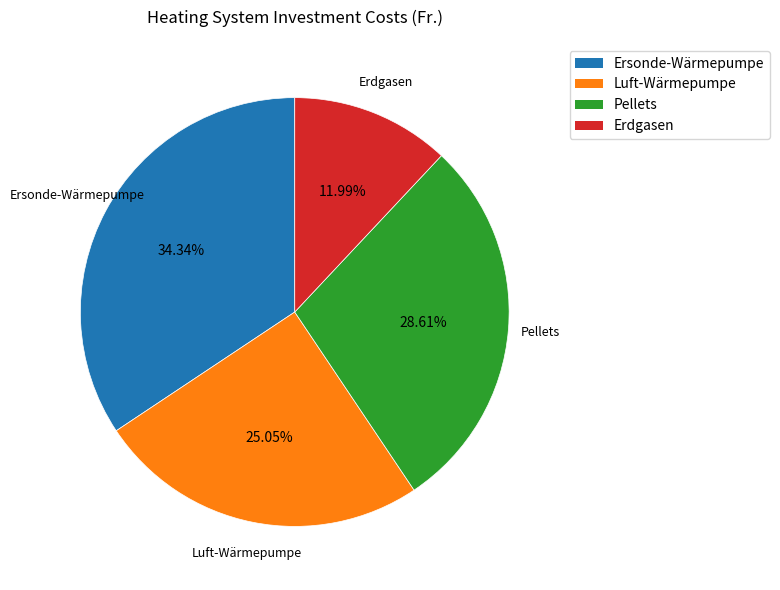

Between Pellets and Erdgasen, which is larger?

Pellets